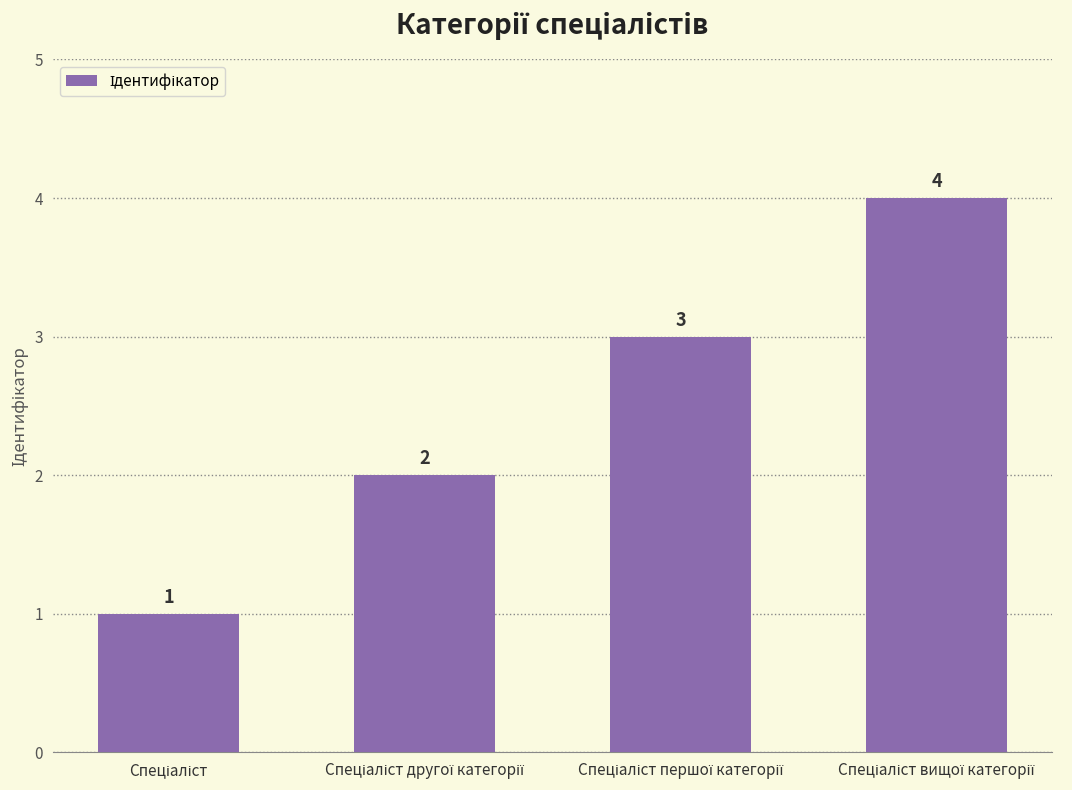

What is the difference between the maximum and minimum values?

3